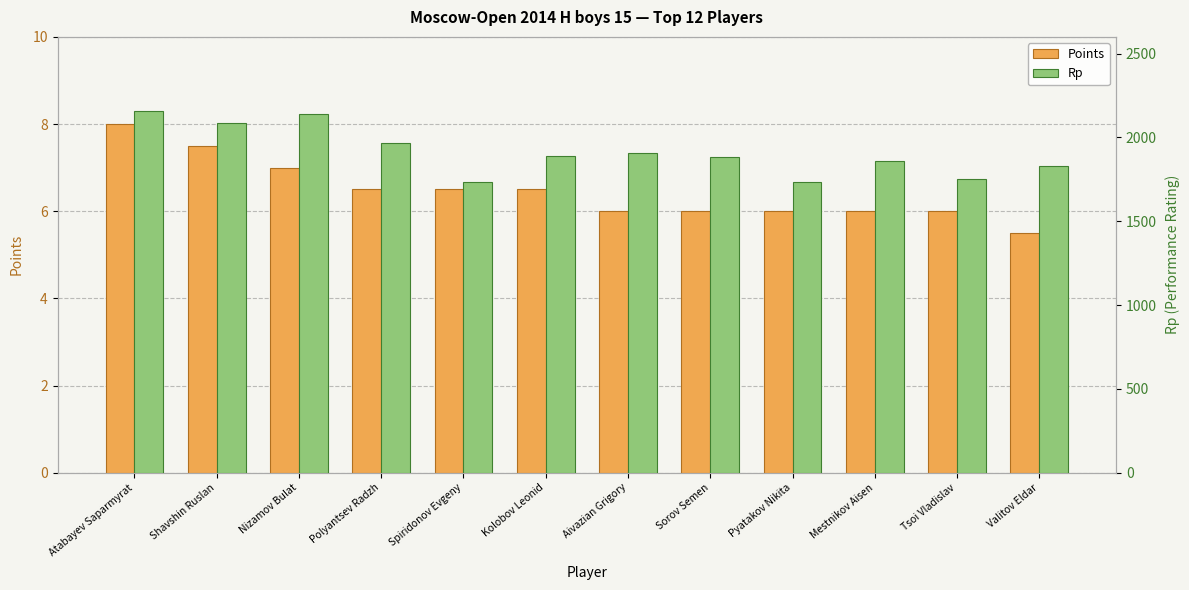

How many data points in Rp are above 1888?

5